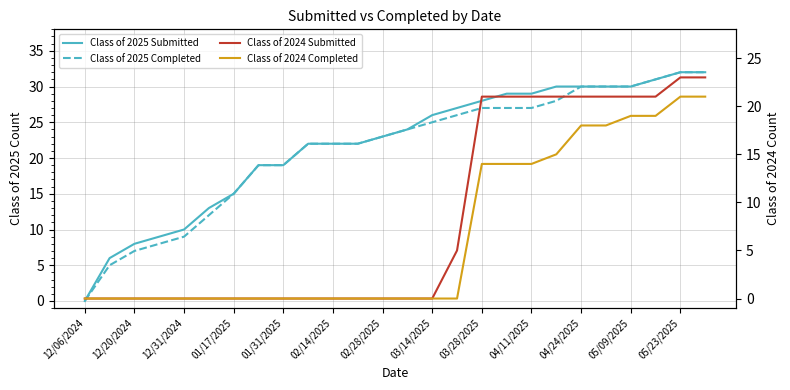

How many data points in Class of 2024 Submitted are above 0?

11